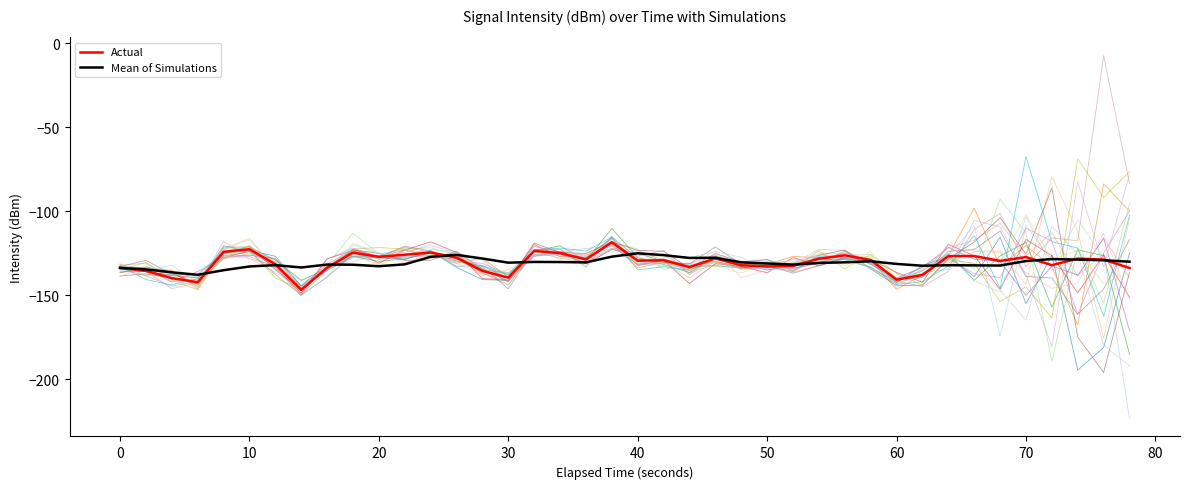

What is the difference between the maximum and second lowest values in the Actual series?

23.8